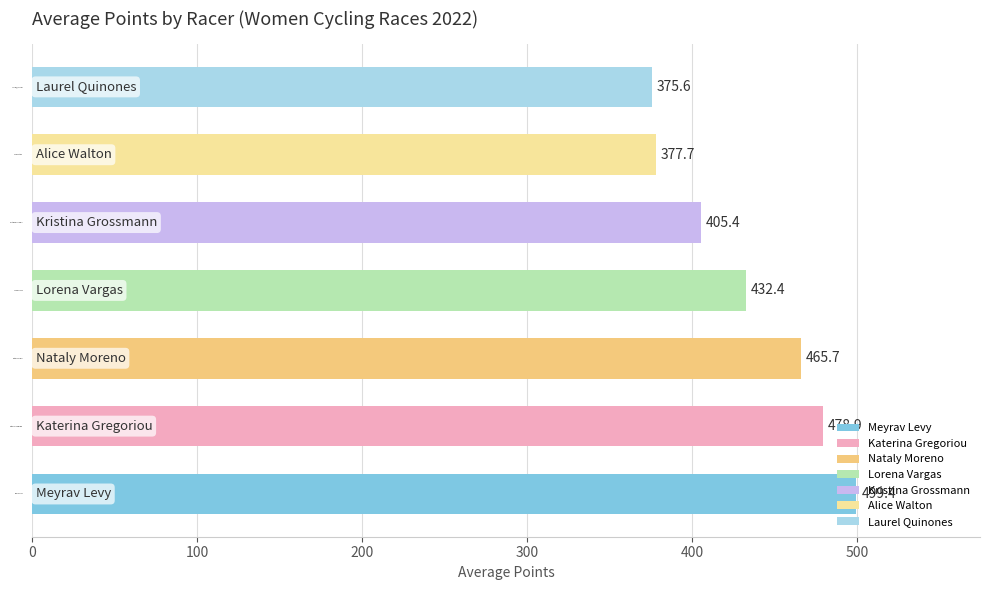

At which label is the value closest to 437?

Lorena Vargas